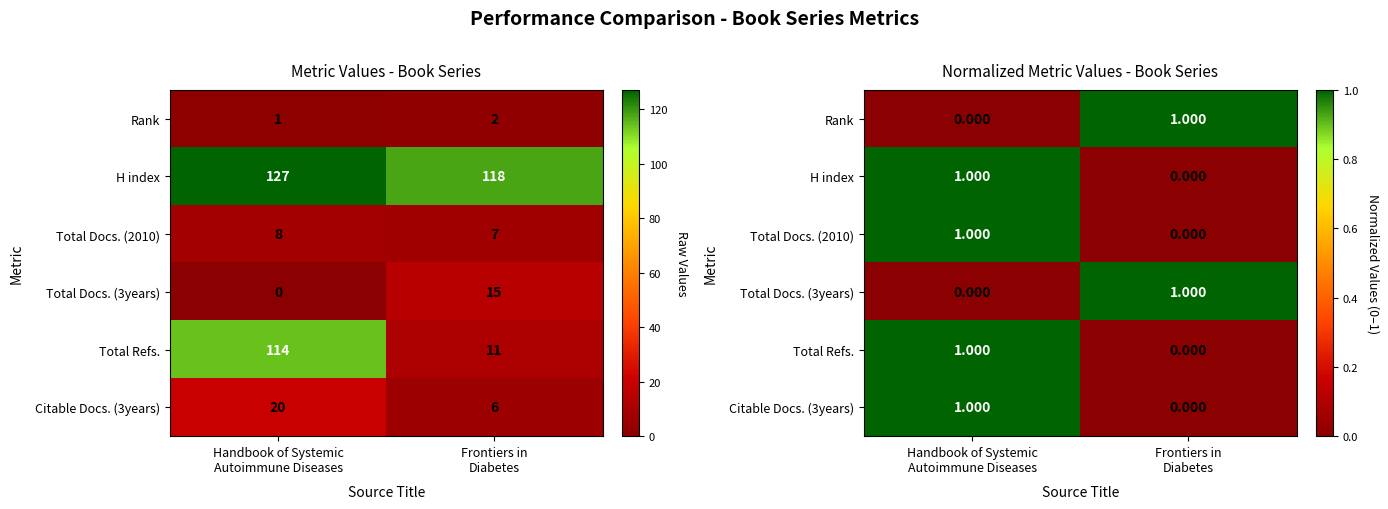

True or false: Total Docs. (3years) has a value of 1 at Handbook of Systemic Autoimmune Diseases.

False